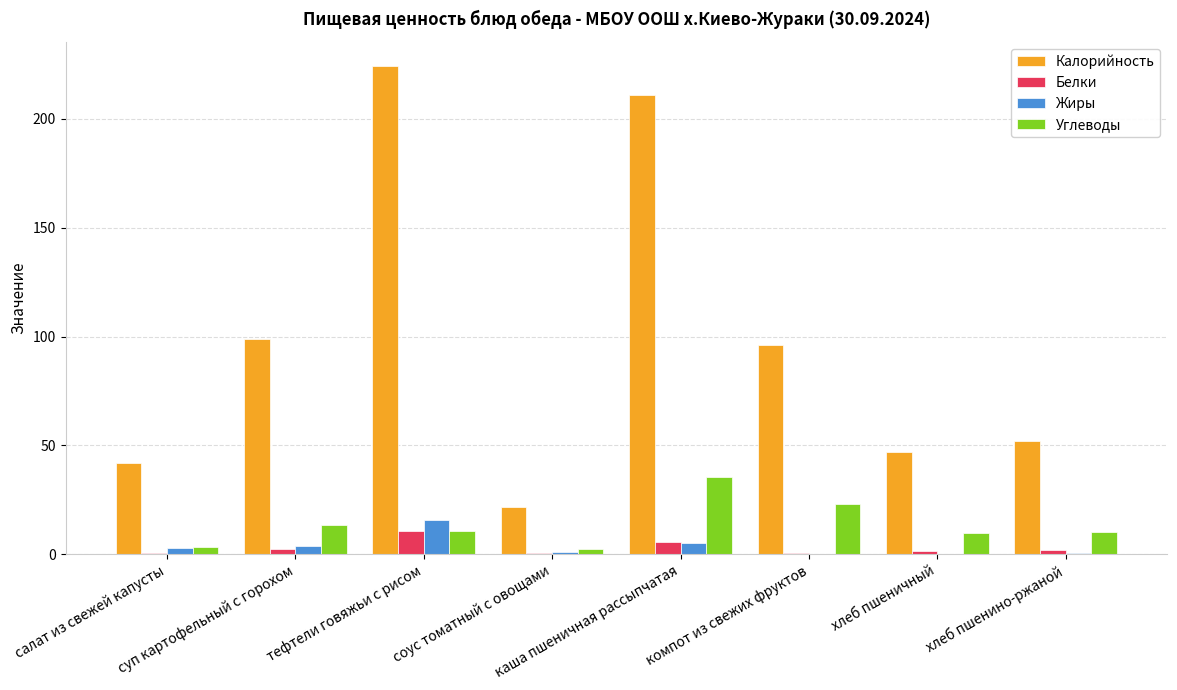

What is the average value of the Калорийность series?

99.1